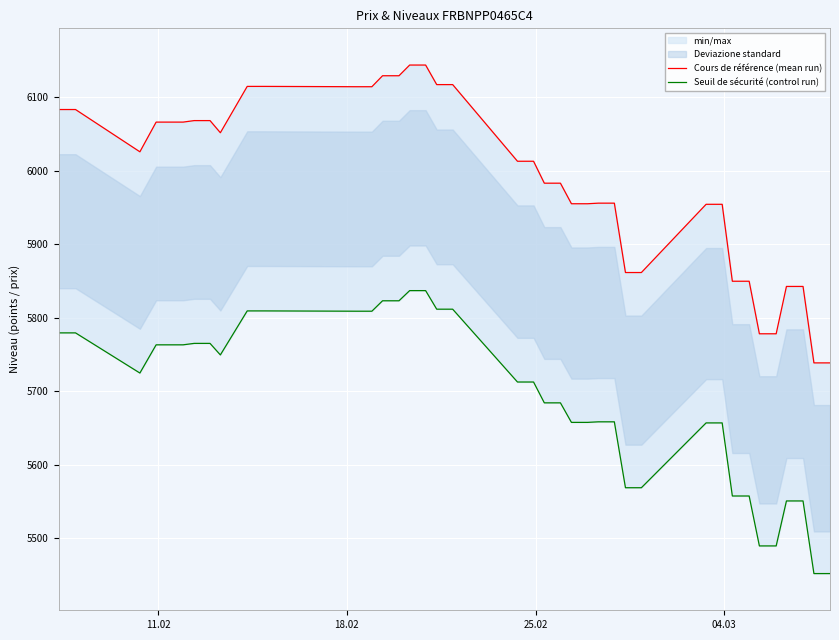

Rank the series at 18.02 from lowest to highest value.

Seuil de sécurité (control run), Cours de référence (mean run)